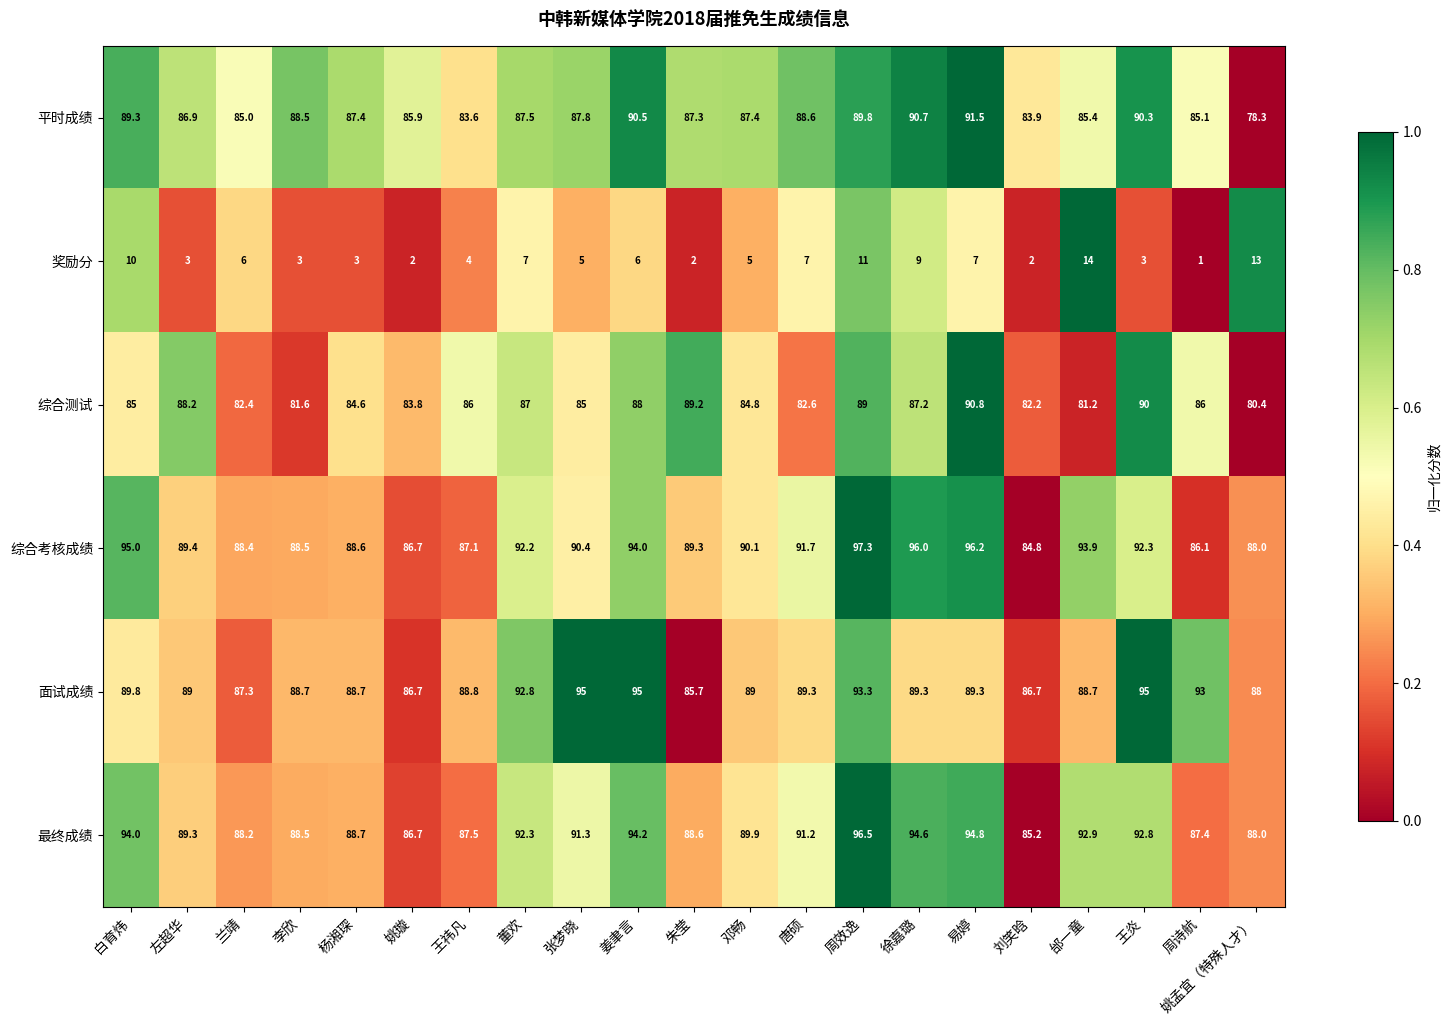

Which series changed the most between 徐嘉璐 and 刘笑晗?

综合考核成绩